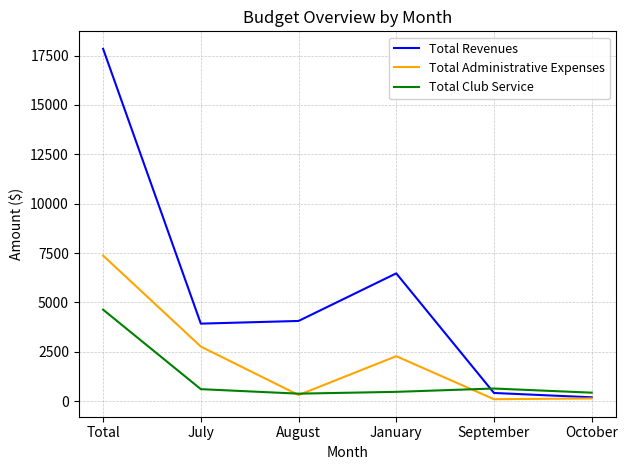

What is the greatest value displayed?

17844